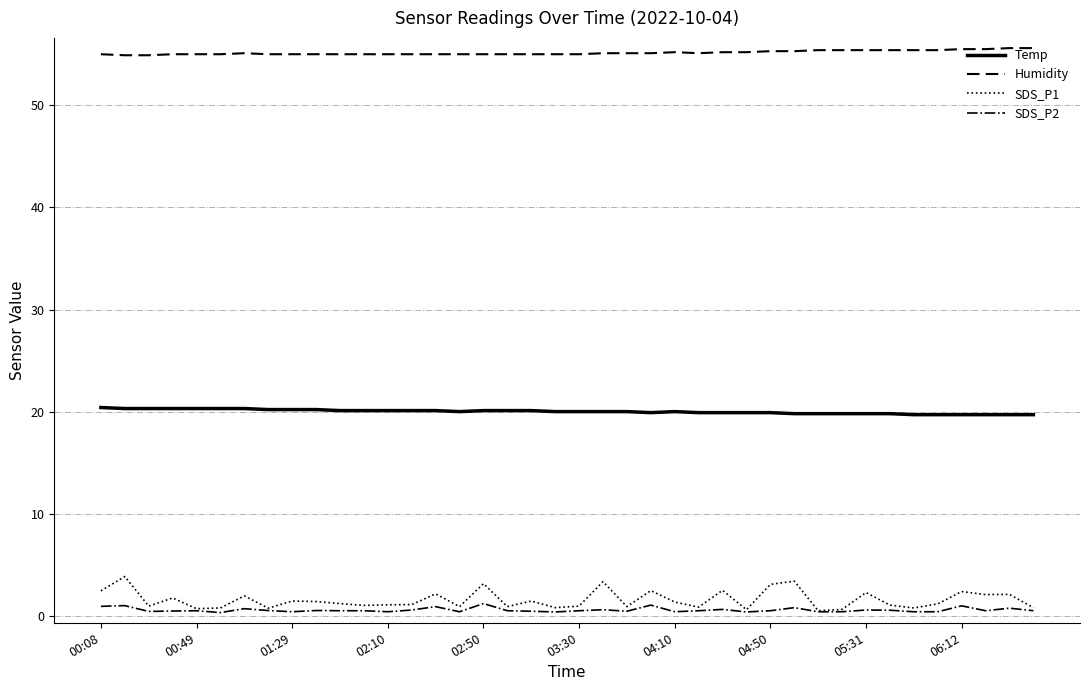

Which series has the largest total across all categories?

Humidity